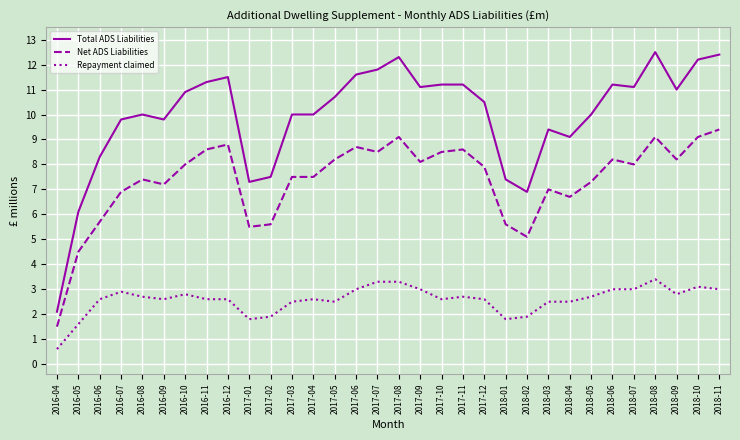

What is the smallest value displayed?

0.6